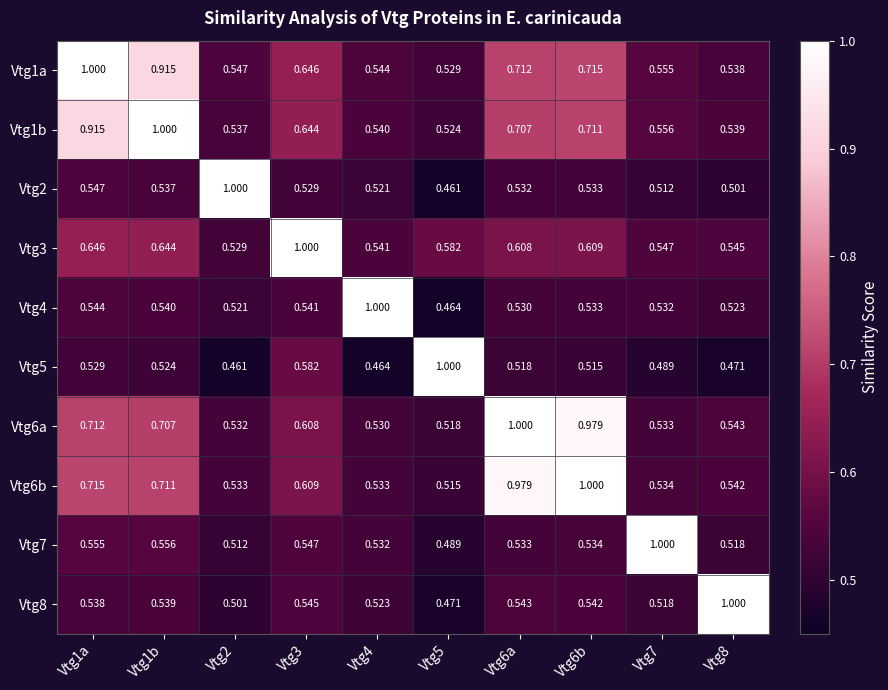

Reading right to left, what are all the values shown in this chart?

Vtg1a: Vtg8=0.5	Vtg7=0.6	Vtg6b=0.7	Vtg6a=0.7	Vtg5=0.5	Vtg4=0.5	Vtg3=0.6	Vtg2=0.5	Vtg1b=0.9	Vtg1a=1.0
Vtg1b: Vtg8=0.5	Vtg7=0.6	Vtg6b=0.7	Vtg6a=0.7	Vtg5=0.5	Vtg4=0.5	Vtg3=0.6	Vtg2=0.5	Vtg1b=1.0	Vtg1a=0.9
Vtg2: Vtg8=0.5	Vtg7=0.5	Vtg6b=0.5	Vtg6a=0.5	Vtg5=0.5	Vtg4=0.5	Vtg3=0.5	Vtg2=1.0	Vtg1b=0.5	Vtg1a=0.5
Vtg3: Vtg8=0.5	Vtg7=0.5	Vtg6b=0.6	Vtg6a=0.6	Vtg5=0.6	Vtg4=0.5	Vtg3=1.0	Vtg2=0.5	Vtg1b=0.6	Vtg1a=0.6
Vtg4: Vtg8=0.5	Vtg7=0.5	Vtg6b=0.5	Vtg6a=0.5	Vtg5=0.5	Vtg4=1.0	Vtg3=0.5	Vtg2=0.5	Vtg1b=0.5	Vtg1a=0.5
Vtg5: Vtg8=0.5	Vtg7=0.5	Vtg6b=0.5	Vtg6a=0.5	Vtg5=1.0	Vtg4=0.5	Vtg3=0.6	Vtg2=0.5	Vtg1b=0.5	Vtg1a=0.5
Vtg6a: Vtg8=0.5	Vtg7=0.5	Vtg6b=1.0	Vtg6a=1.0	Vtg5=0.5	Vtg4=0.5	Vtg3=0.6	Vtg2=0.5	Vtg1b=0.7	Vtg1a=0.7
Vtg6b: Vtg8=0.5	Vtg7=0.5	Vtg6b=1.0	Vtg6a=1.0	Vtg5=0.5	Vtg4=0.5	Vtg3=0.6	Vtg2=0.5	Vtg1b=0.7	Vtg1a=0.7
Vtg7: Vtg8=0.5	Vtg7=1.0	Vtg6b=0.5	Vtg6a=0.5	Vtg5=0.5	Vtg4=0.5	Vtg3=0.5	Vtg2=0.5	Vtg1b=0.6	Vtg1a=0.6
Vtg8: Vtg8=1.0	Vtg7=0.5	Vtg6b=0.5	Vtg6a=0.5	Vtg5=0.5	Vtg4=0.5	Vtg3=0.5	Vtg2=0.5	Vtg1b=0.5	Vtg1a=0.5